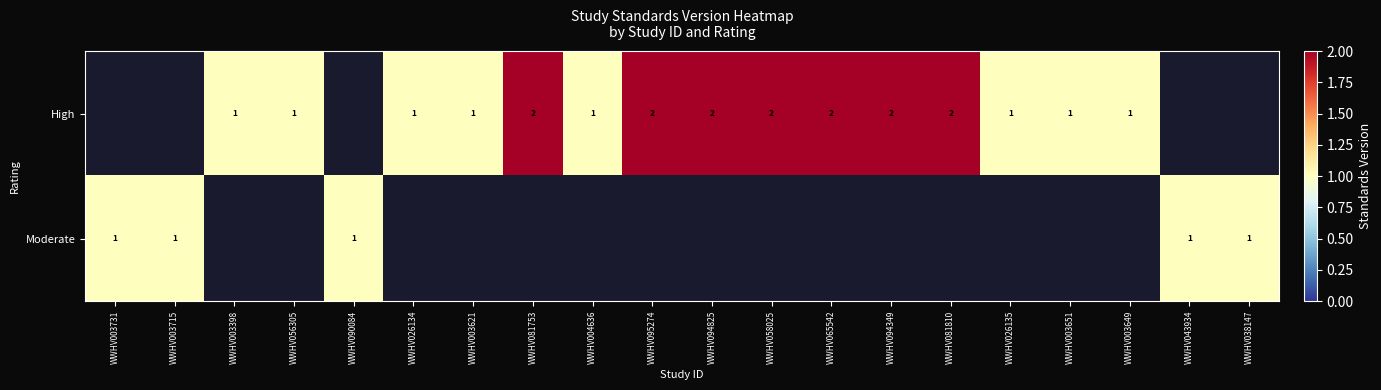

True or false: High has a value of 3 at WWHV094349.

False